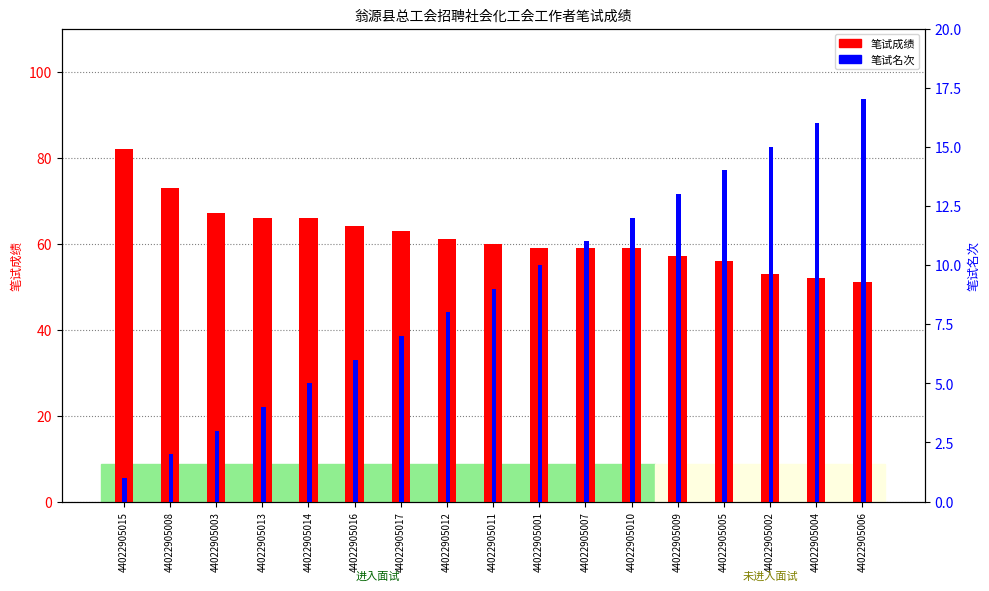

Which series changed the most between 44022905012 and 44022905011?

笔试成绩